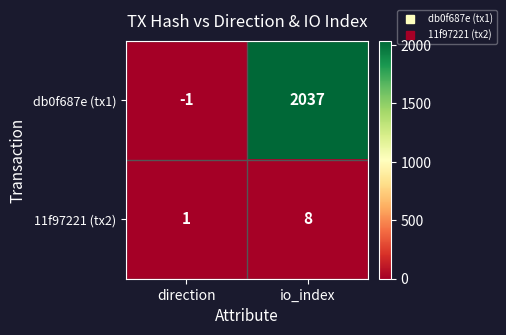

True or false: db0f687e (tx1) has a value of 2037 at io_index.

True